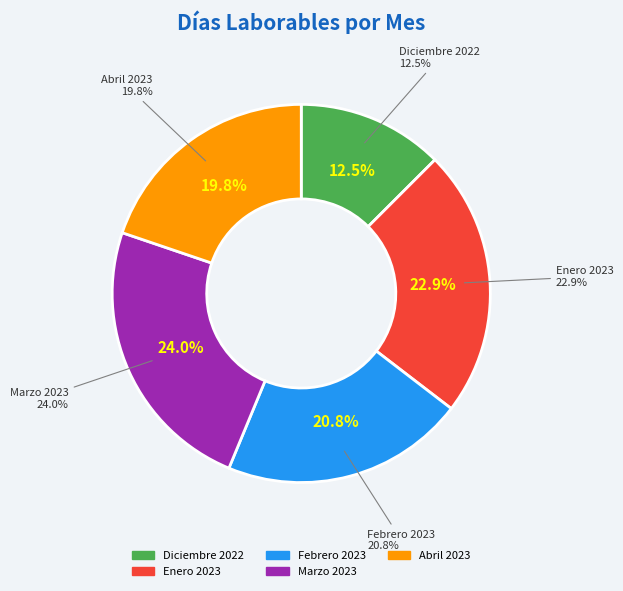

What is the smallest slice in the pie chart?

Diciembre 2022